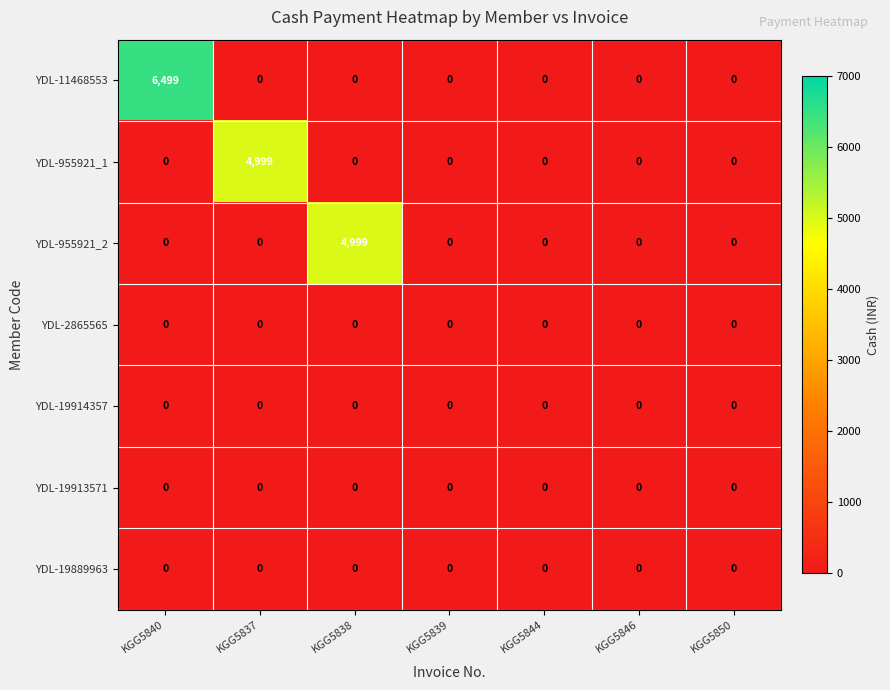

What value does the YDL-955921_2 series have at KGG5838?

4999